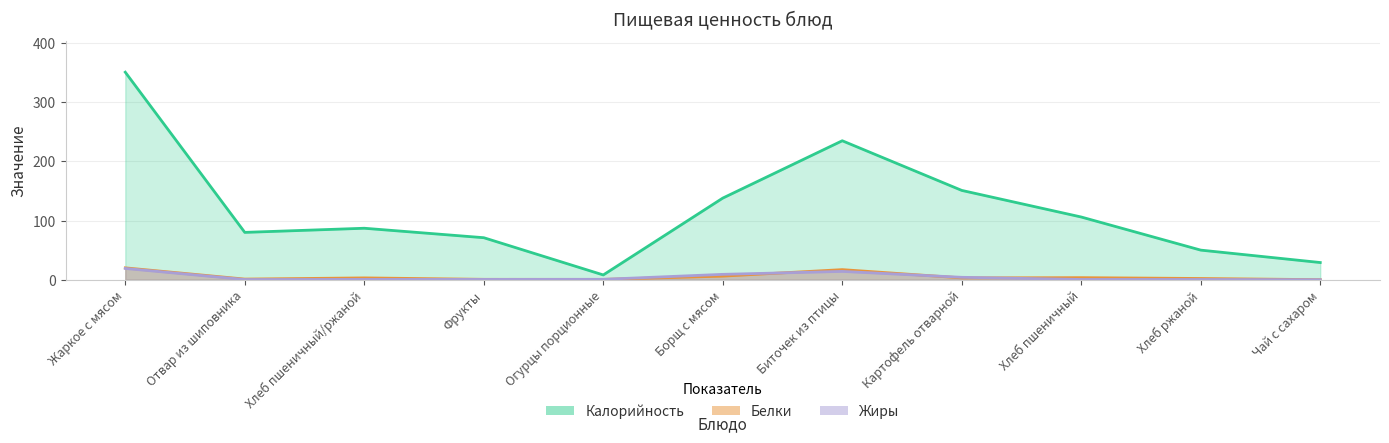

How many categories are shown in the chart?

11